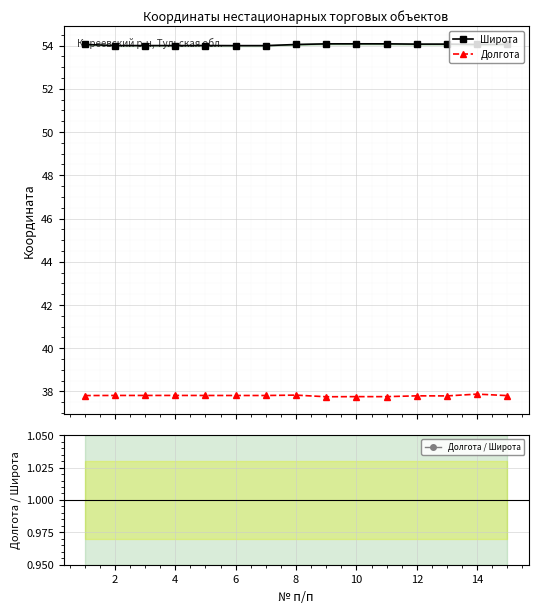

At 2, list the series in order from largest to smallest.

Широта, Долгота, Долгота / Широта